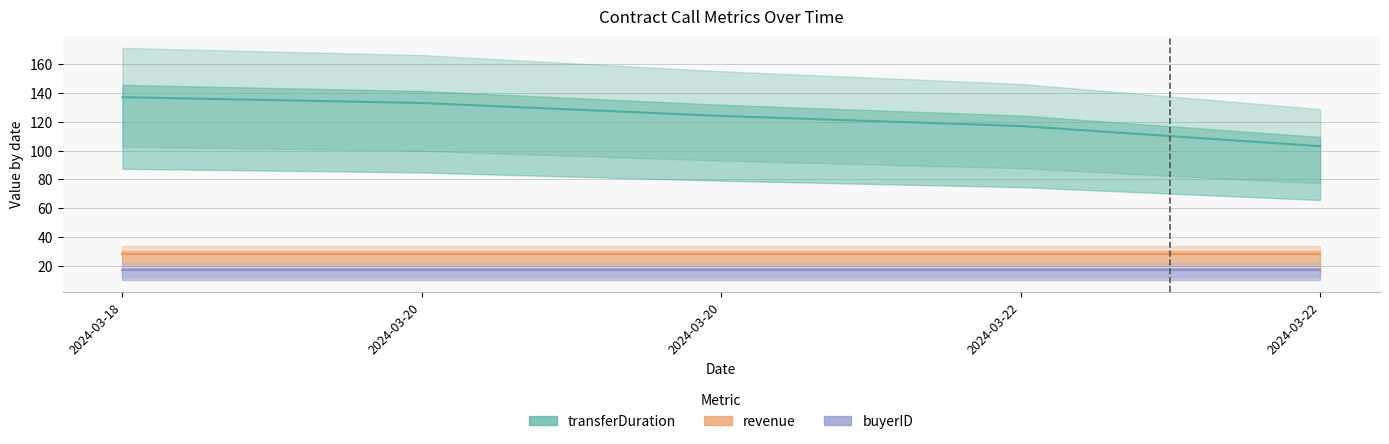

Read the revenue value at 2024-03-18.

28